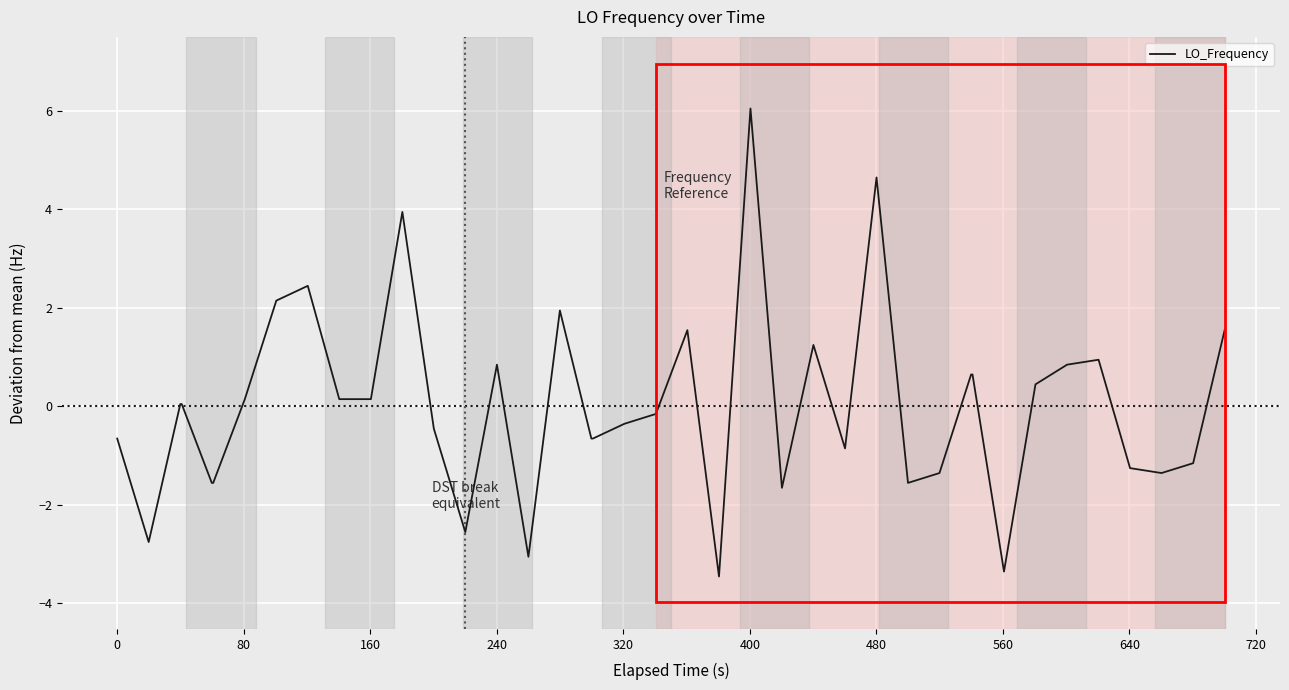

What is the smallest value displayed?

-3.5